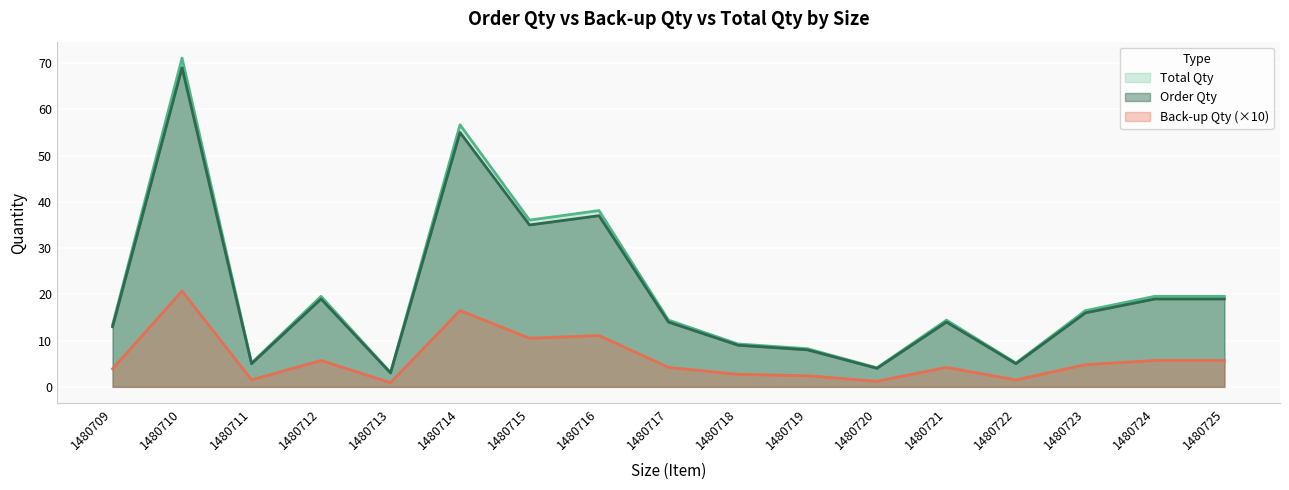

What is the value of the Order Qty point at the 1st from the left?

13.4